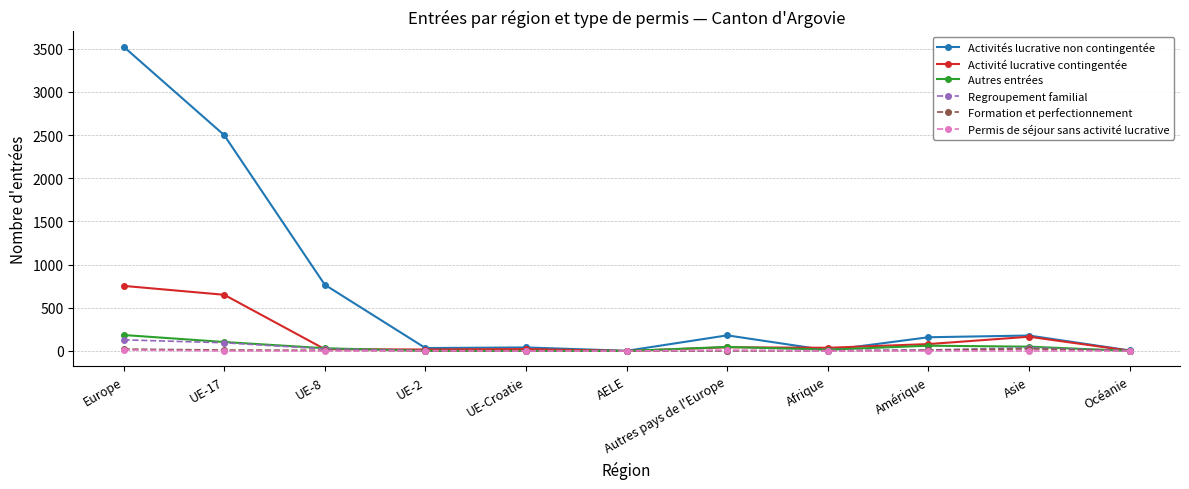

What is the difference between the maximum and minimum values in the Permis de séjour sans activité lucrative series?

12